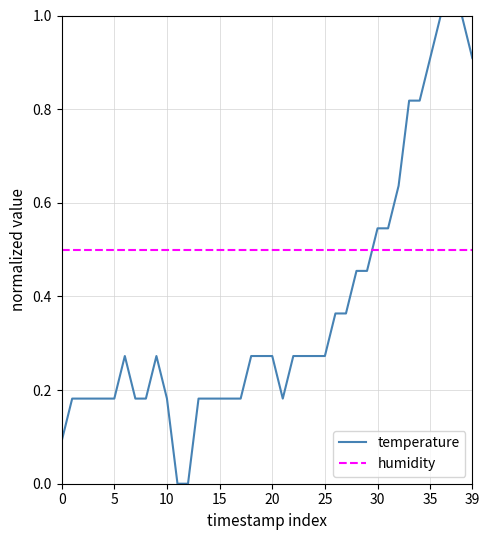

List the series in order of their peak value, highest first.

temperature, humidity